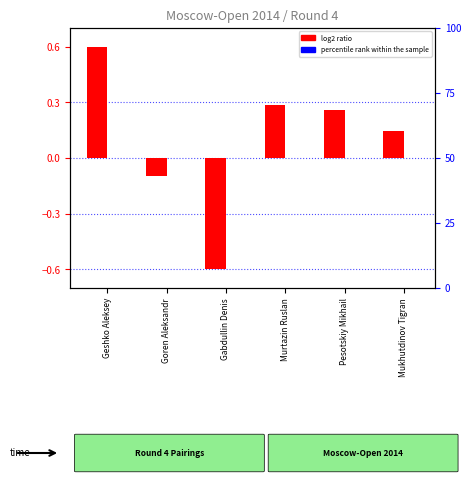

Rank the series at Geshko Aleksey from lowest to highest value.

percentile rank within the sample, log2 ratio